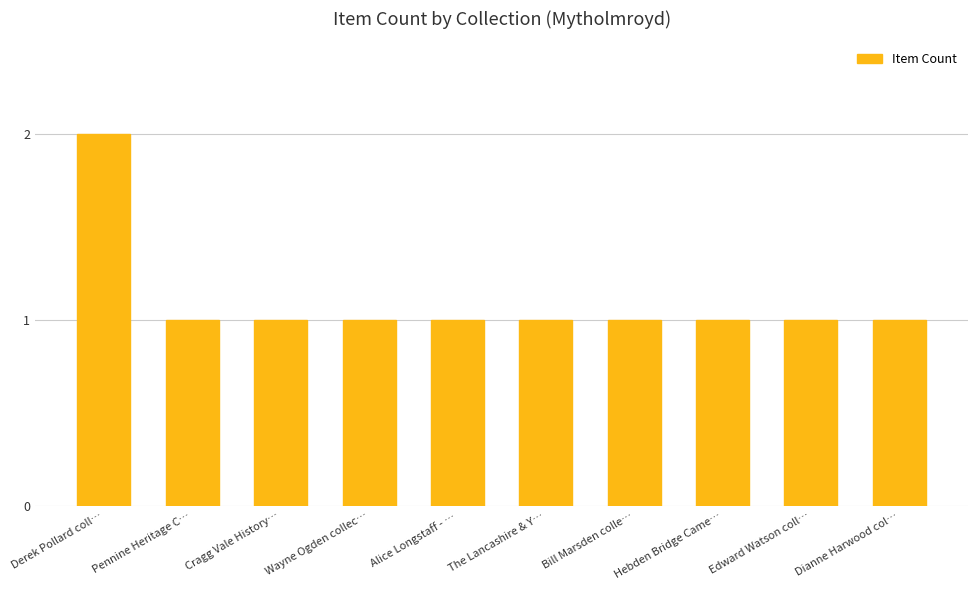

Reading right to left, list all the values displayed in this chart.

Dianne Harwood col…=1	Edward Watson coll…=1	Hebden Bridge Came…=1	Bill Marsden colle…=1	The Lancashire & Y…=1	Alice Longstaff - …=1	Wayne Ogden collec…=1	Cragg Vale History…=1	Pennine Heritage C…=1	Derek Pollard coll…=2